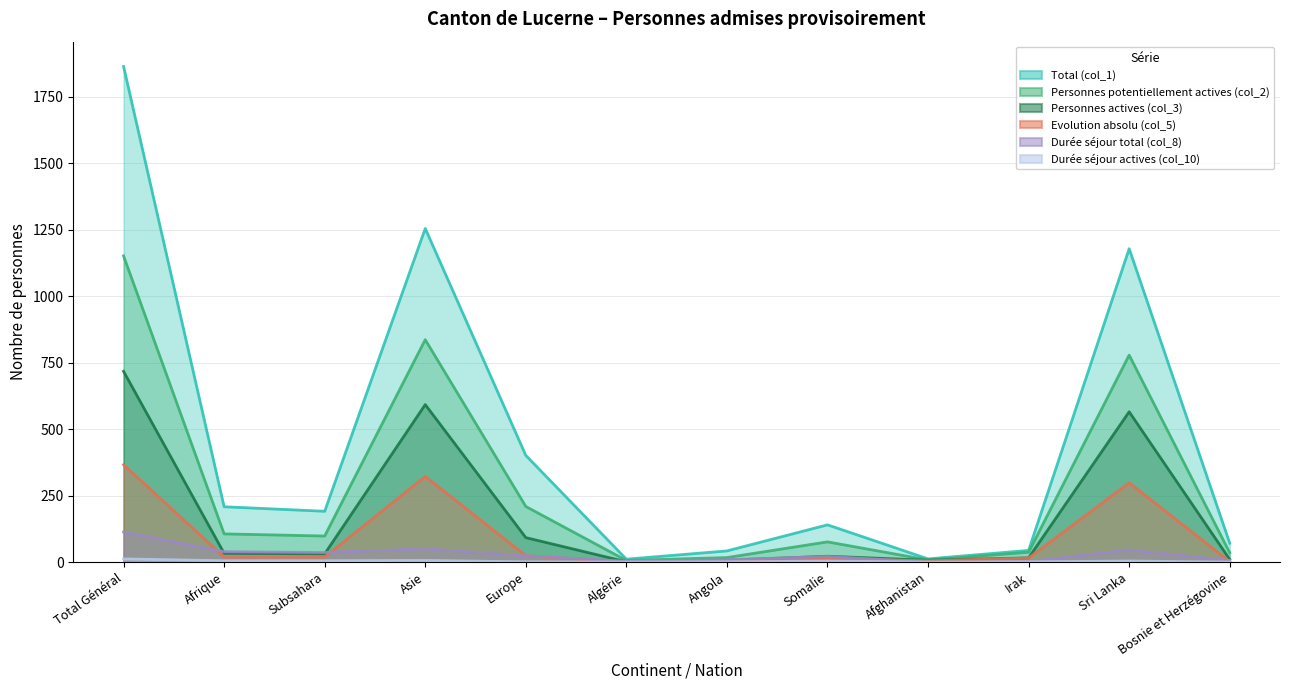

How many lines are shown in the chart?

6